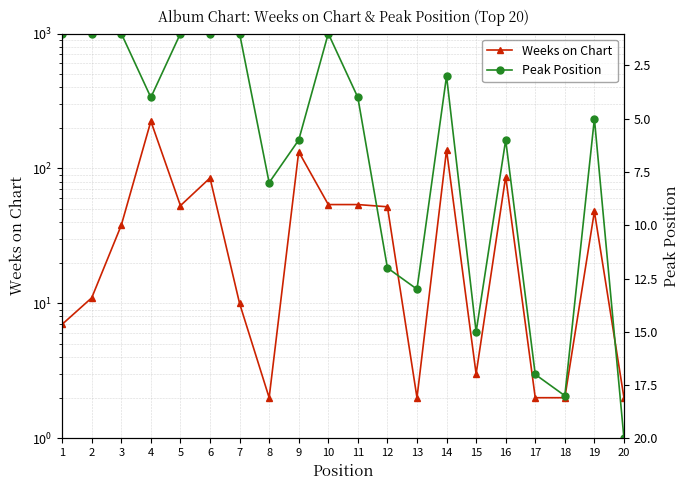

In Weeks on Chart, how many points are lower than both neighbors (excluding endpoints)?

4